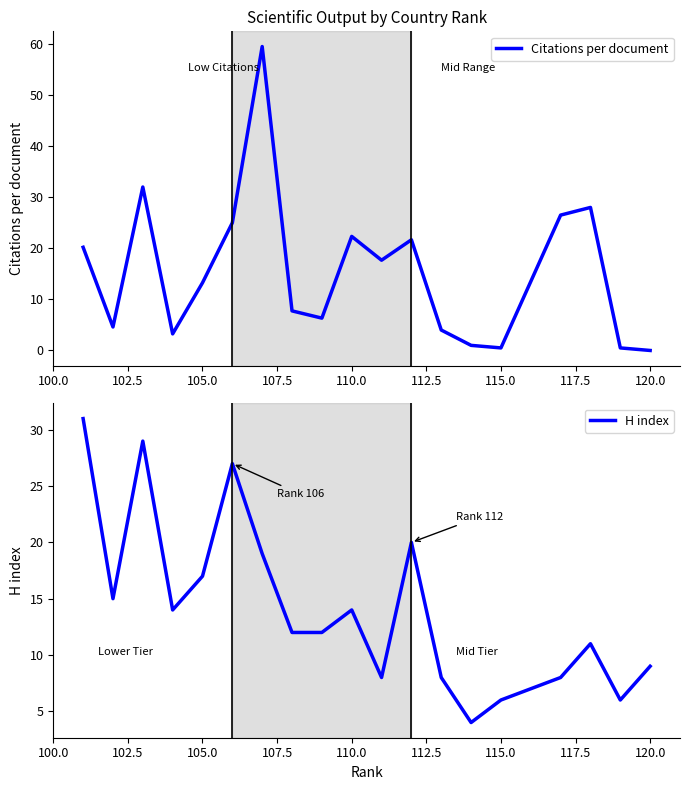

What is the minimum value for H index?

4